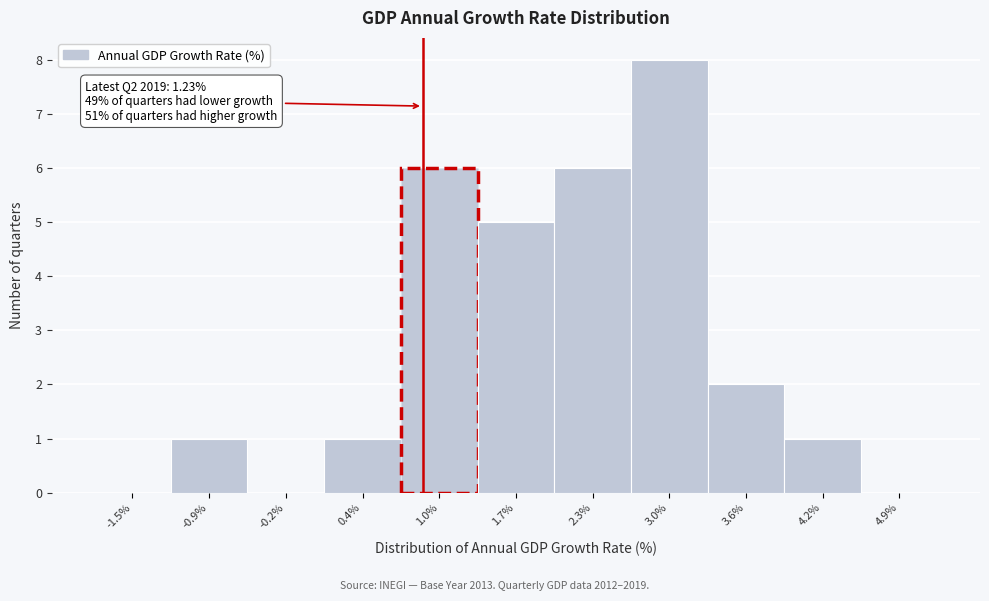

Reading right to left, what are all the values shown in this chart?

4.9%=0	4.2%=1	3.6%=2	3.0%=8	2.3%=6	1.7%=5	1.0%=6	0.4%=1	-0.2%=0	-0.9%=1	-1.5%=0